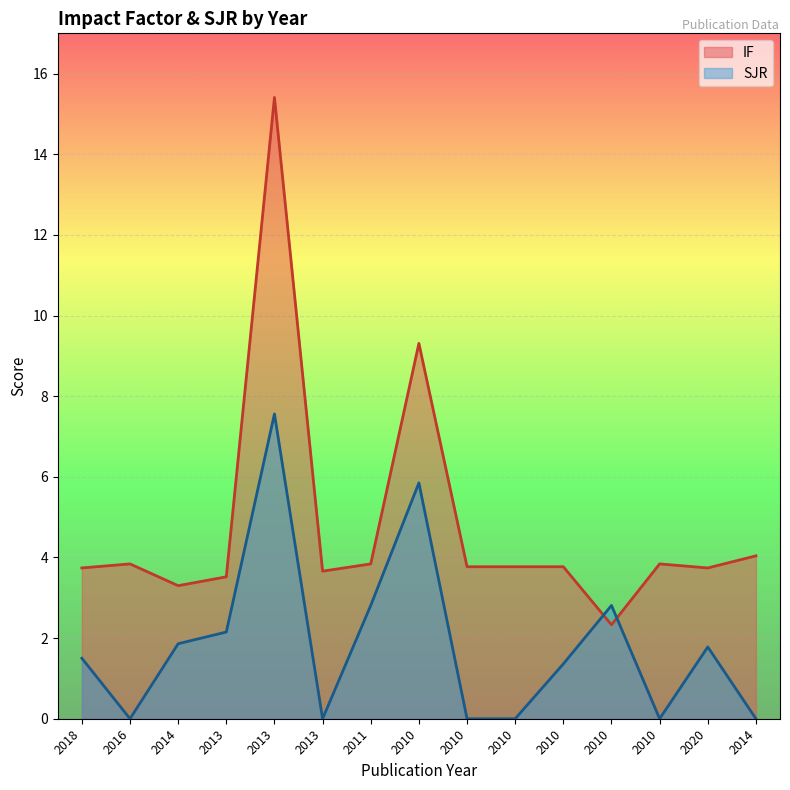

Rank the categories by SJR value from highest to lowest.

2013, 2010, 2011, 2010, 2013, 2014, 2020, 2018, 2010, 2016, 2013, 2010, 2010, 2010, 2014